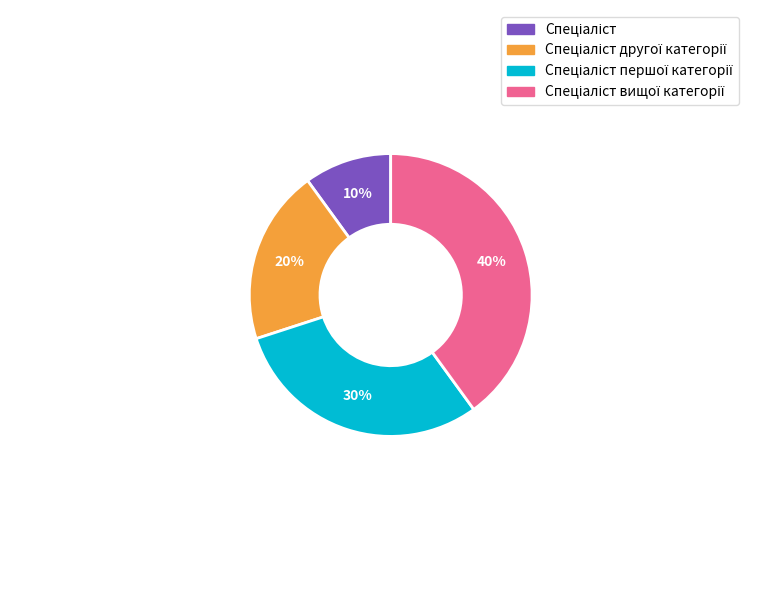

Is there a majority slice in this chart?

No